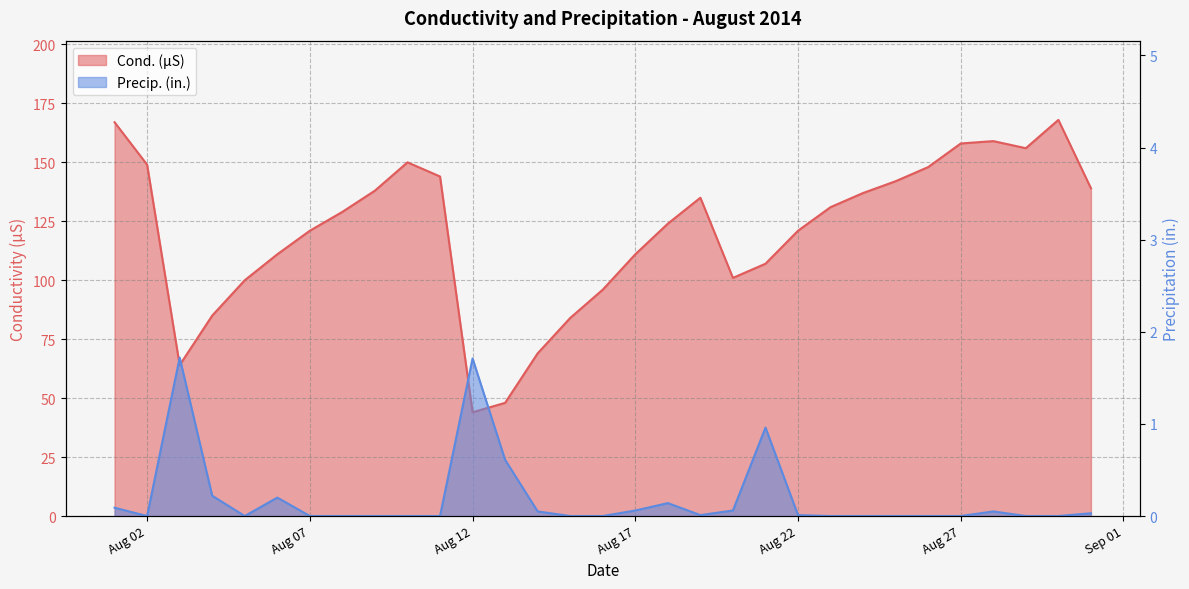

What is the value of the Cond. (µS) point at the 19th from the left?

135.0